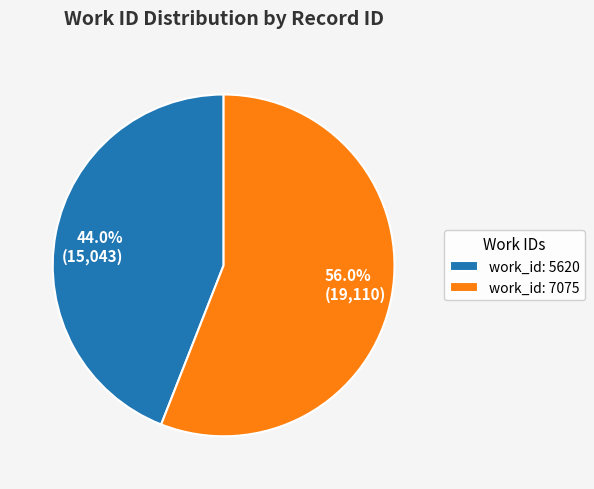

Which has a higher value, work_id: 7075 or work_id: 5620?

work_id: 7075